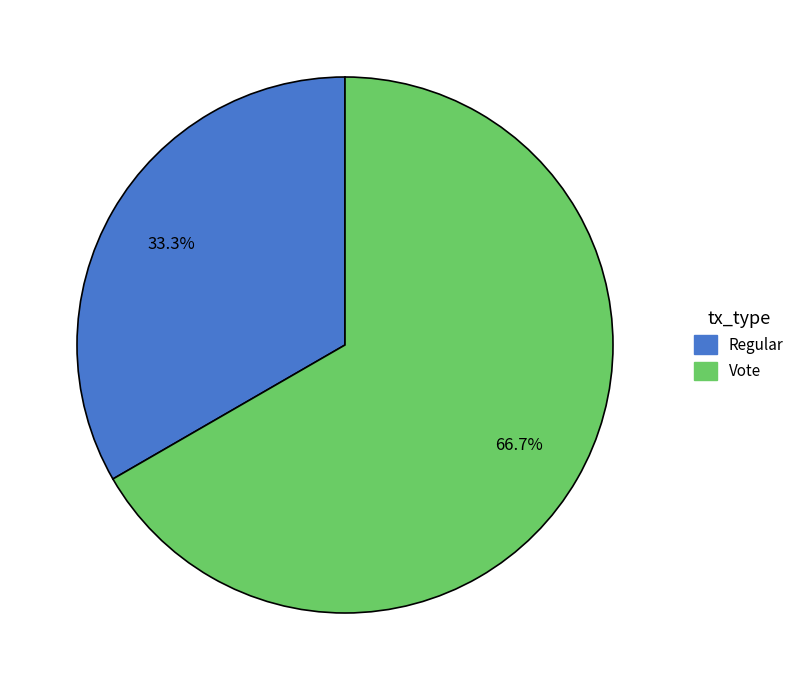

How many slices are in this pie chart?

2